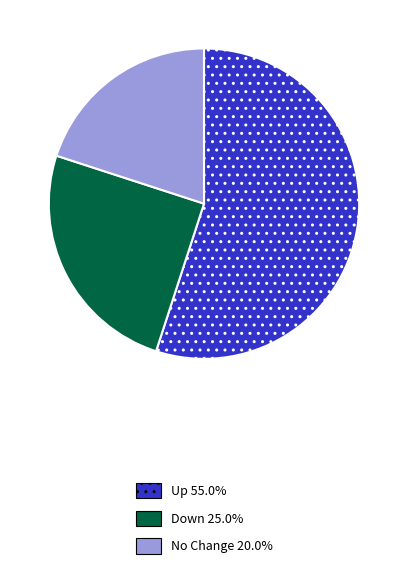

Does any single category account for the majority?

Yes